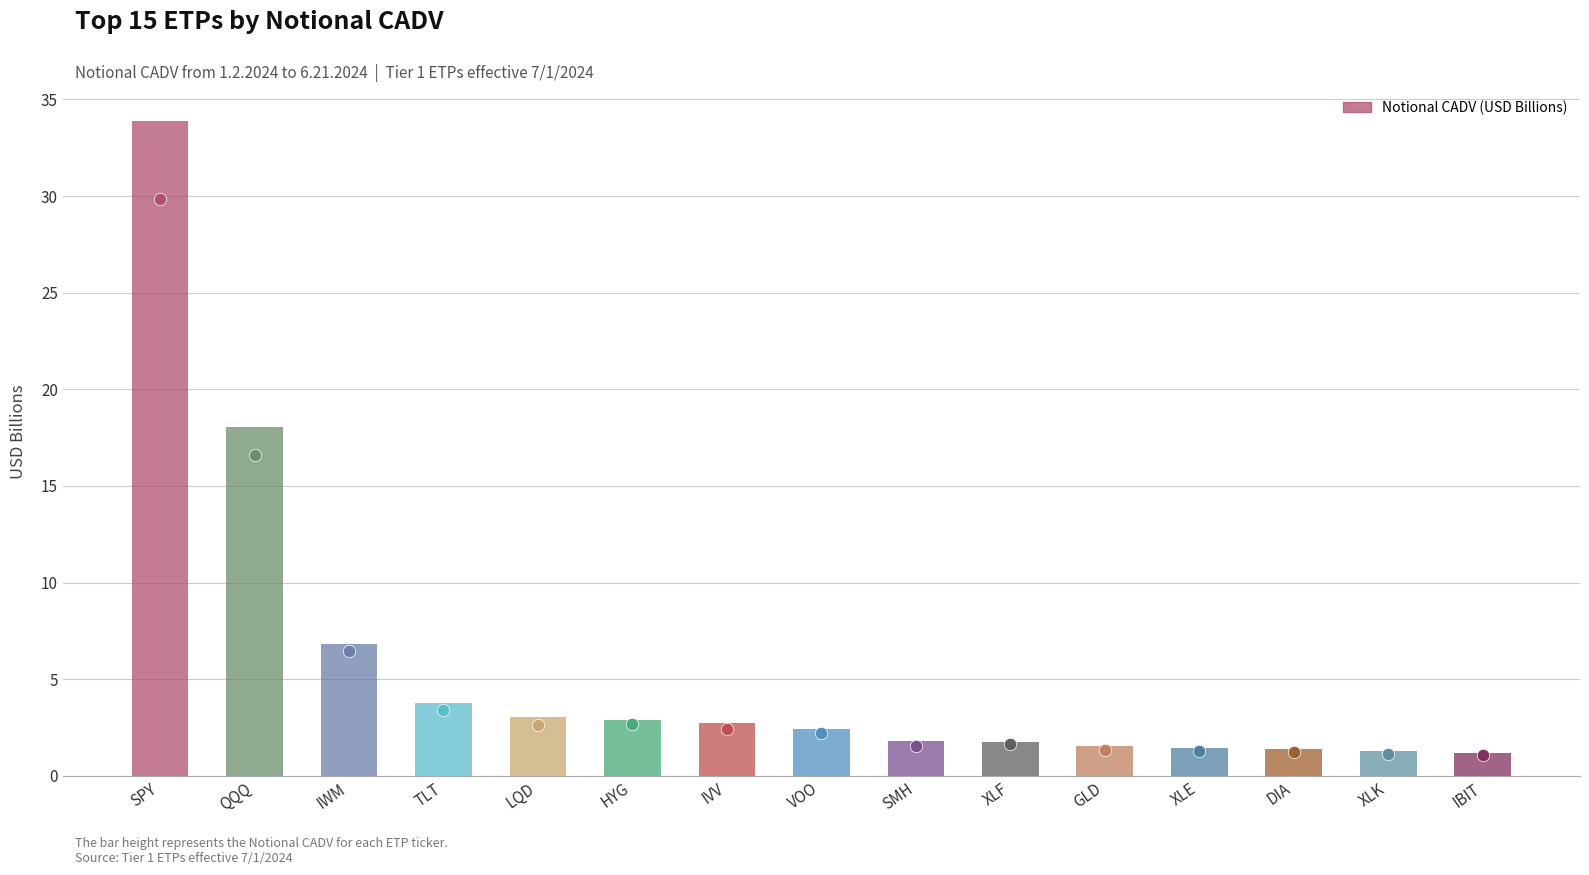

What is the ratio of the value at IVV to the value at TLT?

0.7